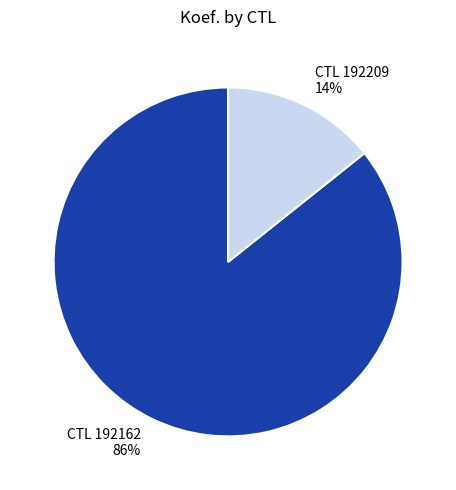

Between CTL 192162 and CTL 192209, which is larger?

CTL 192162